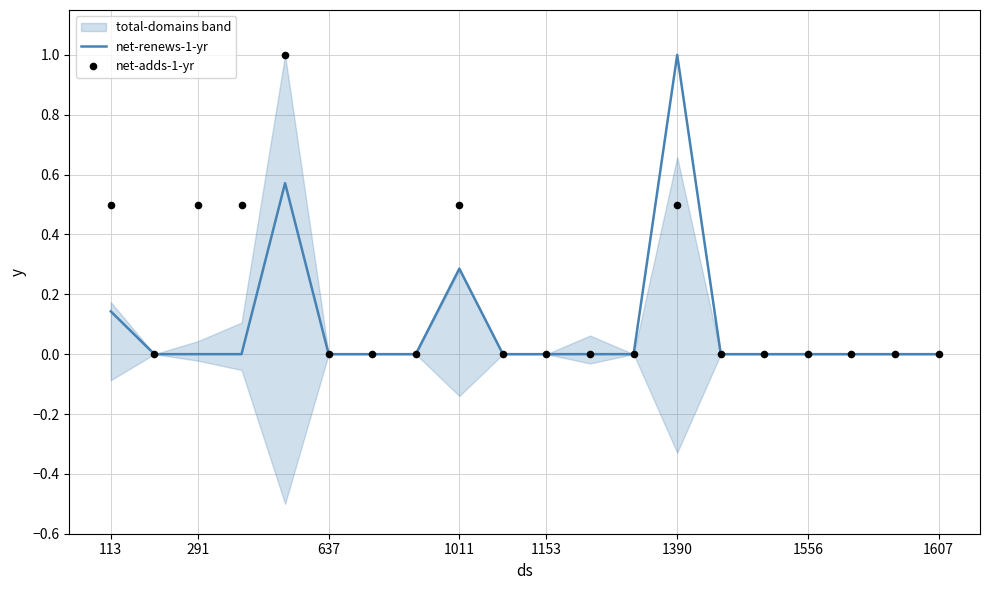

The net-renews-1-yr series shows 0.2 at 1011. True or false?

False